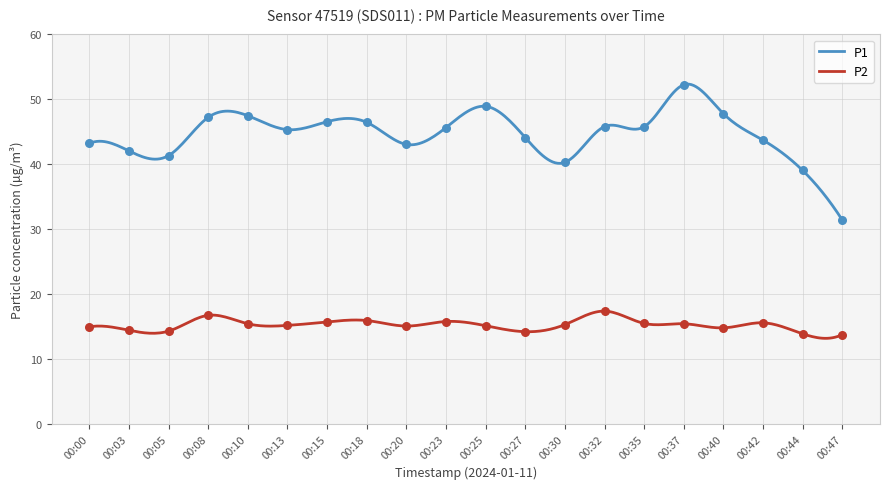

At which category is the sum across all series the highest?

00:37